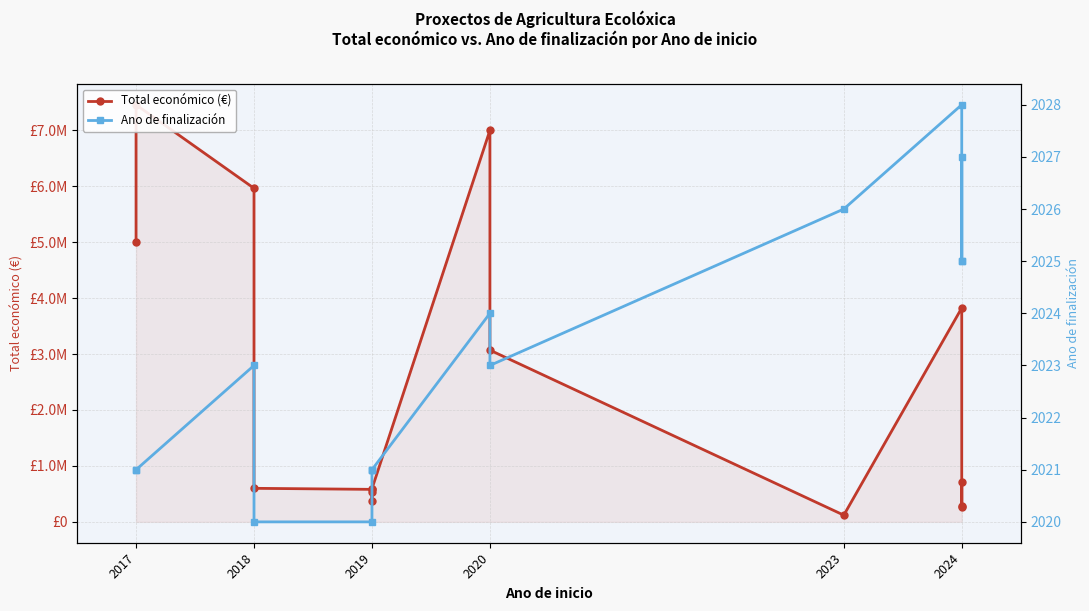

What are all the series names shown in the legend?

Total económico (€), Ano de finalización